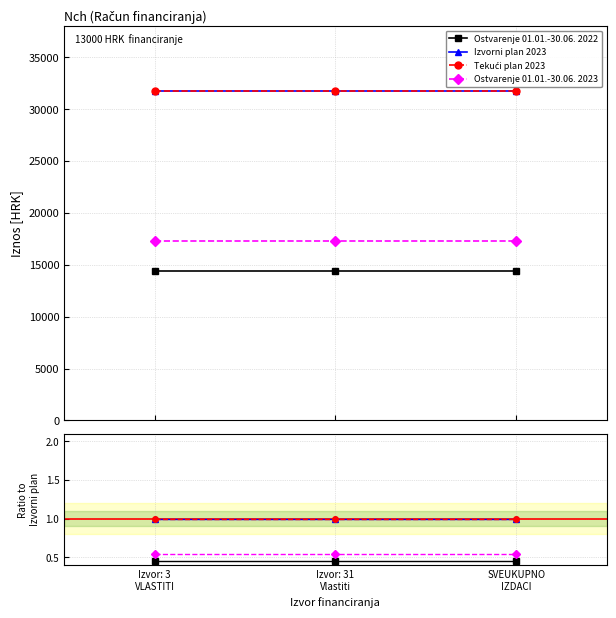

The Ostvarenje 01.01.-30.06. 2023 series shows 0.5 at Izvor: 3
VLASTITI. True or false?

True